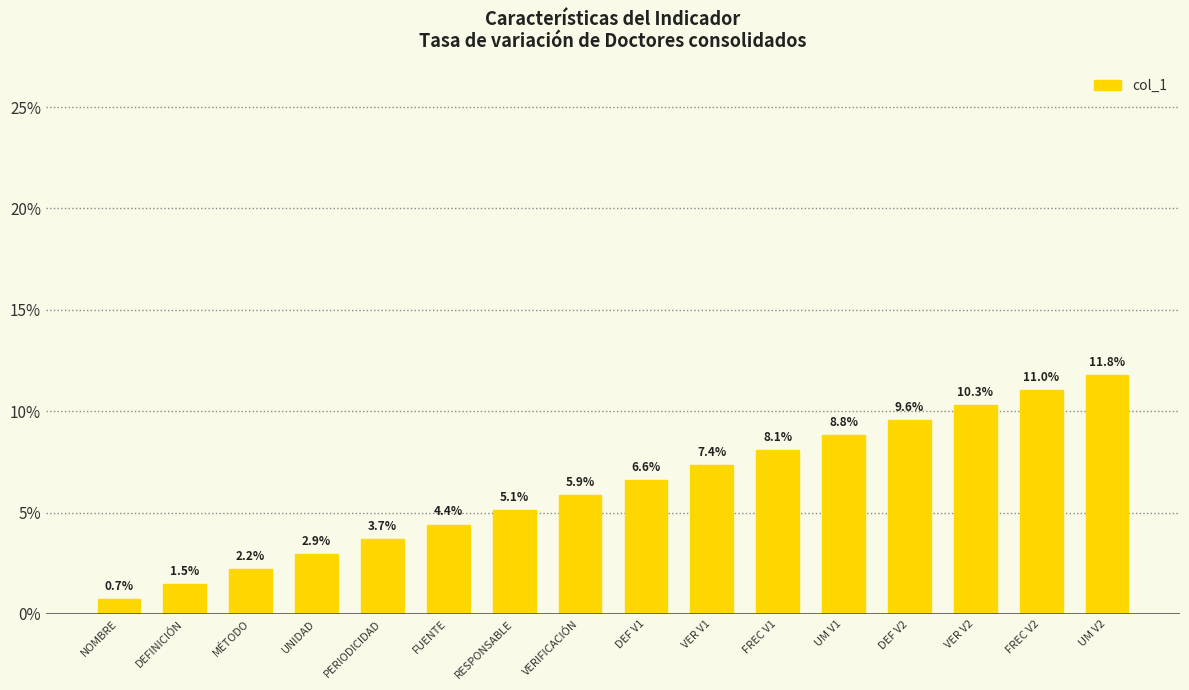

Which category has the highest value across all series?

UM V2